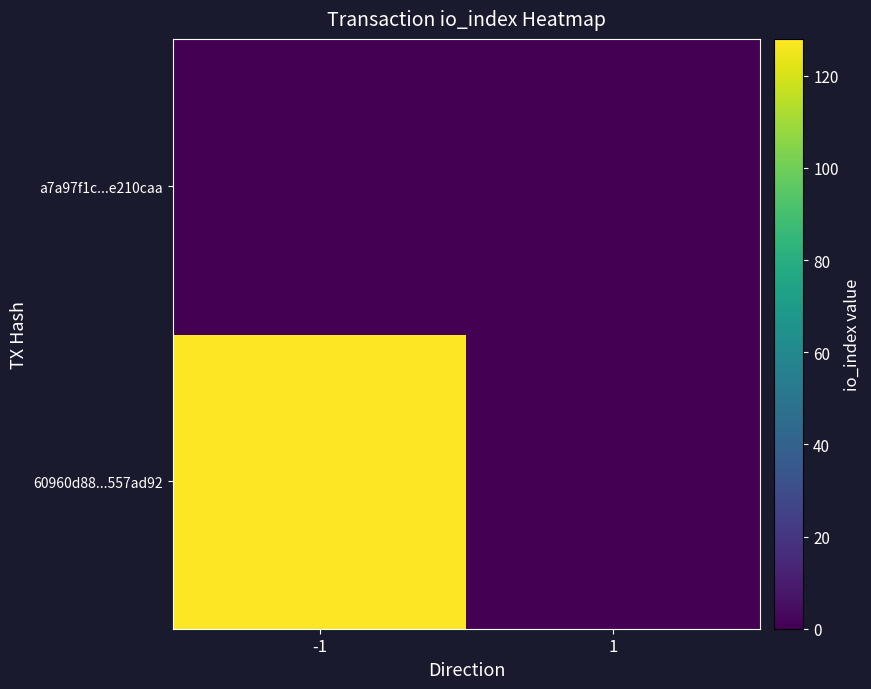

Count the 60960d88...557ad92 values in the range 0 to 128.

2